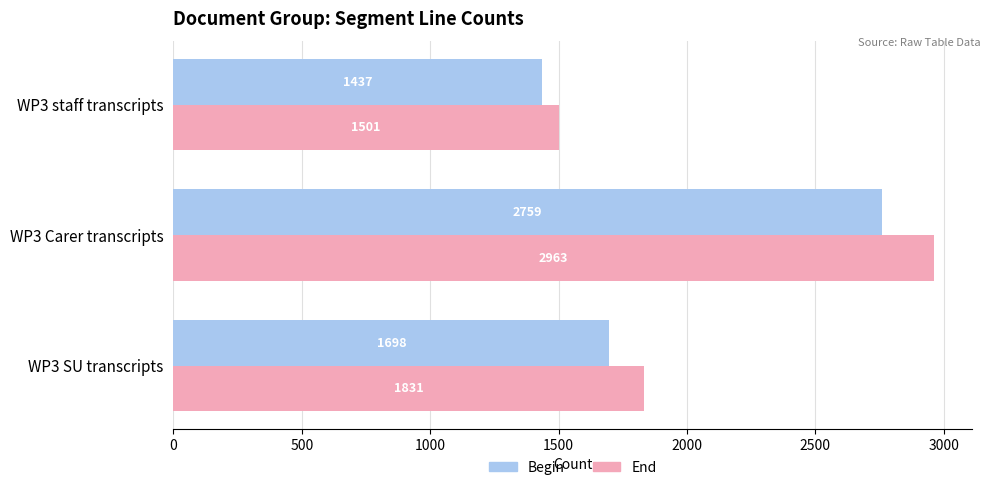

What is the highest value of the End series?

2963